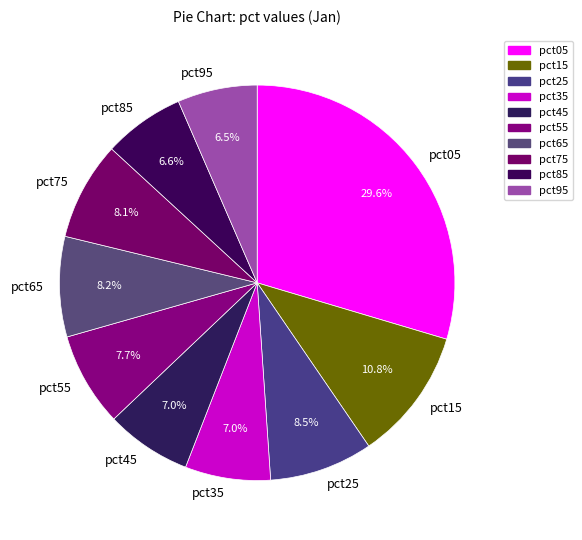

To the nearest percent, what is the difference between the largest and smallest slice percentages?

23%